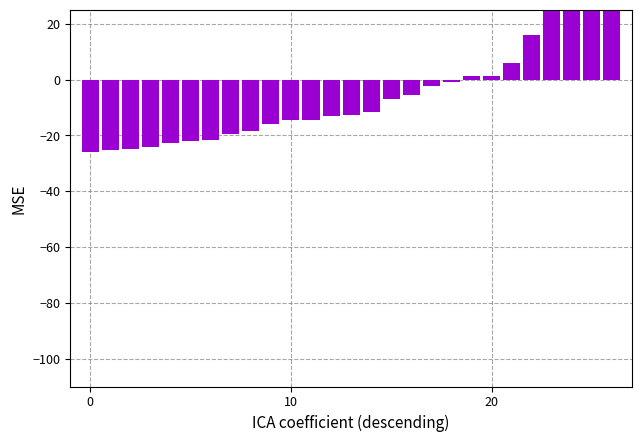

Which has a higher value, 18 or 26?

26